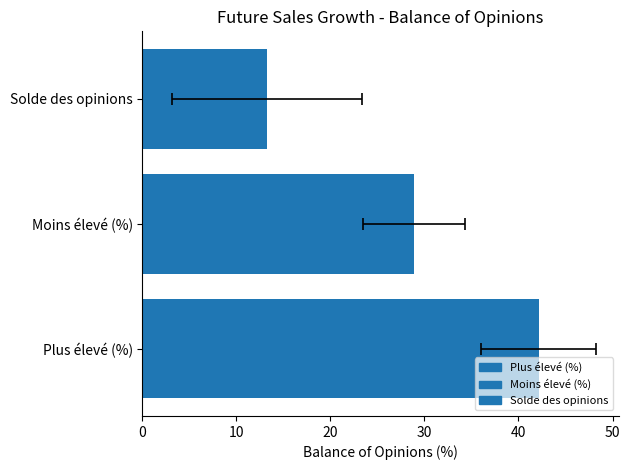

True or false: FUTURESALESLESSER has a value of 37 at 2005T3.

False